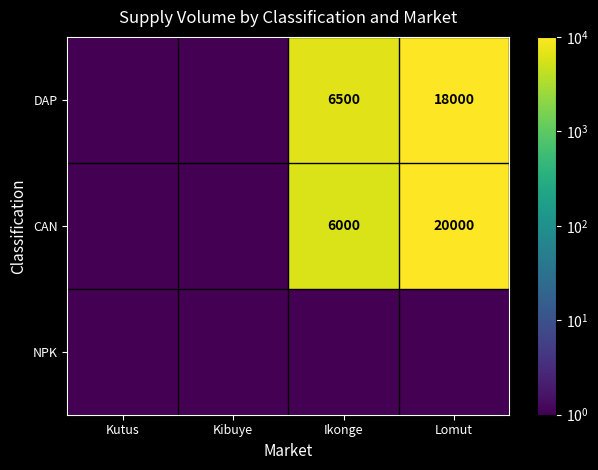

The CAN series shows 32278.6 at Lomut. True or false?

False